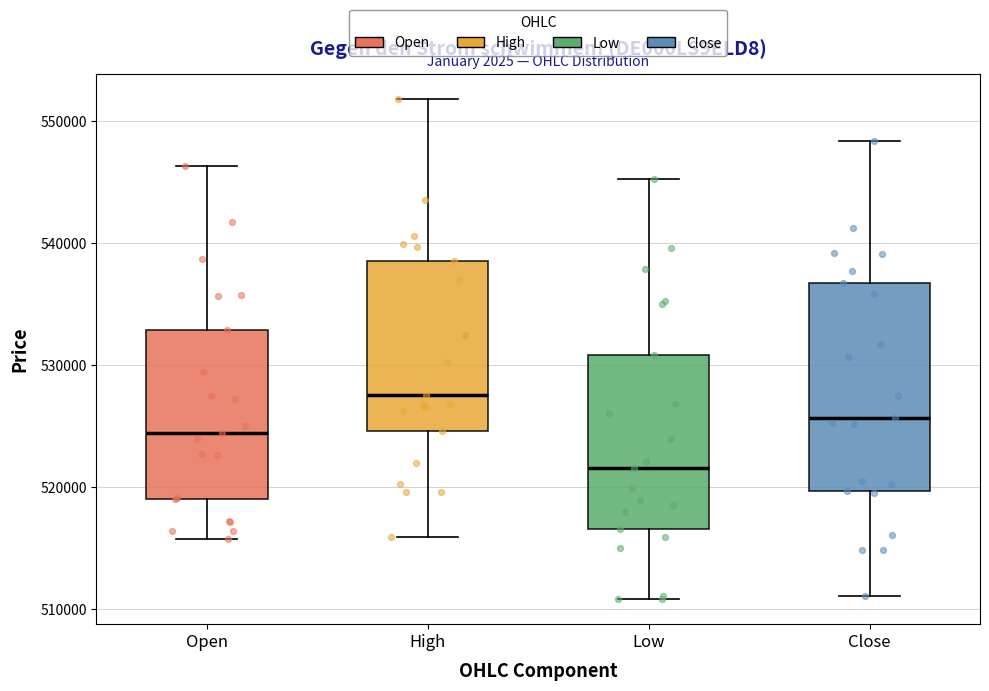

Reading left to right, transcribe this box plot: for each box, give where its median line is, the range the box spans, and where its two whiskers end, as read against the y-axis. The values are not printed on the chart, so give them approximately, as read against the axis.

Open: median 524000, box 519000 to 533000, whiskers 516000 to 546000
High: median 528000, box 525000 to 539000, whiskers 516000 to 552000
Low: median 522000, box 517000 to 531000, whiskers 511000 to 545000
Close: median 526000, box 520000 to 537000, whiskers 511000 to 548000